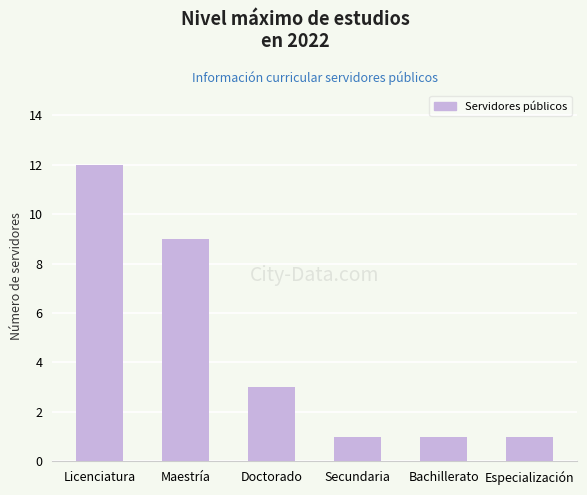

What value does the data have at Bachillerato?

1